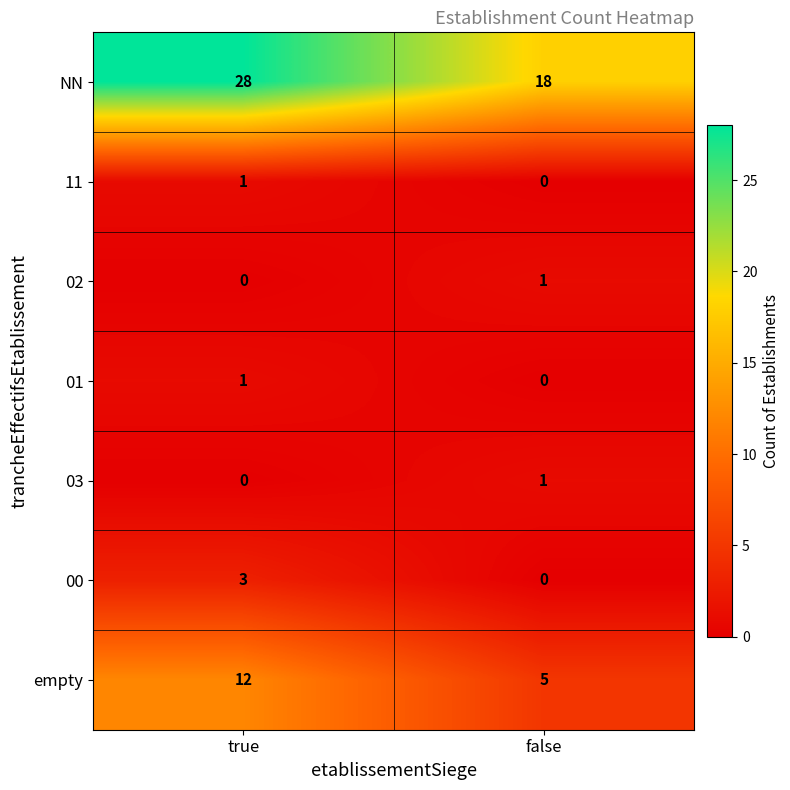

Is the value of NN at false greater than the value of 00 at true?

Yes